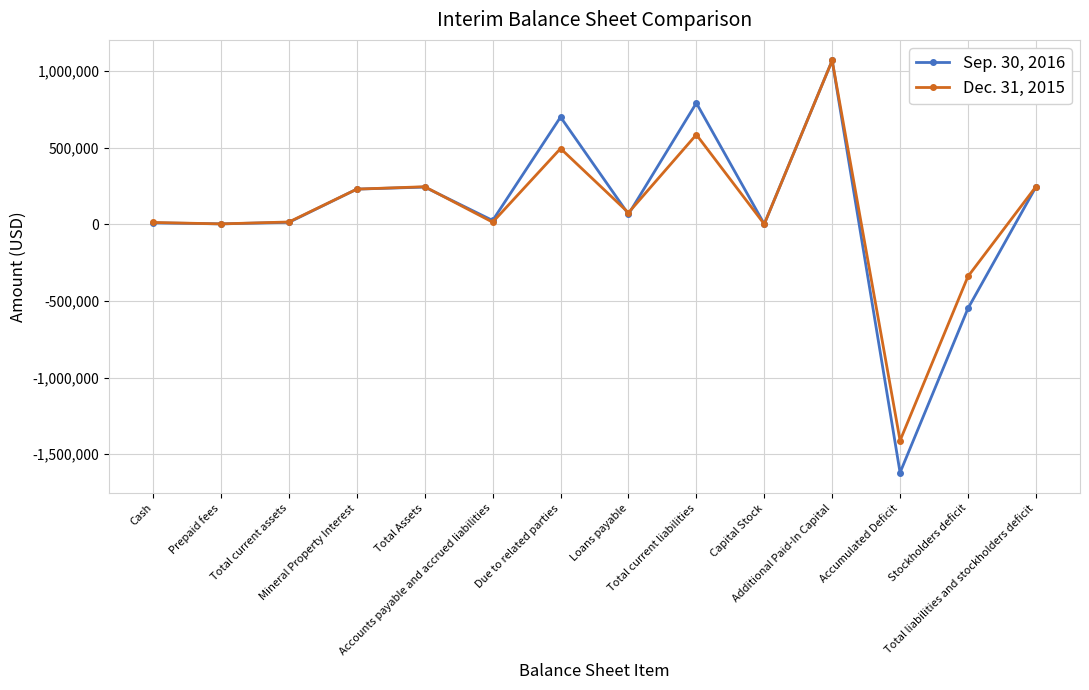

The value of Dec. 31, 2015 at Total liabilities and stockholders deficit is 245853. True or false?

True